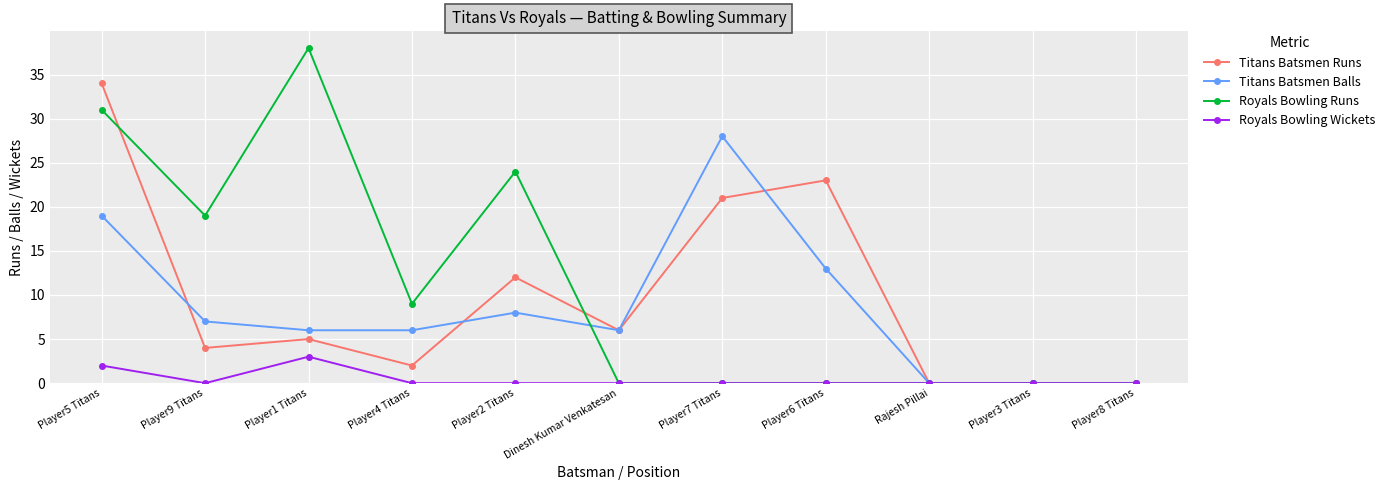

How many categories are shown in the chart?

11